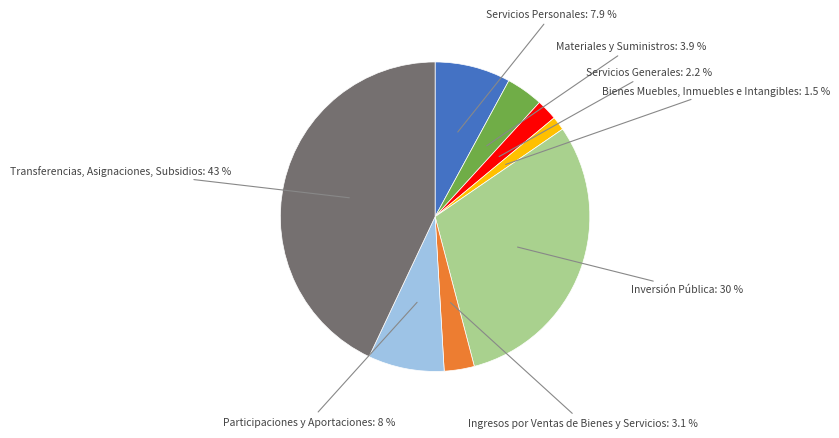

Is there a majority slice in this chart?

No